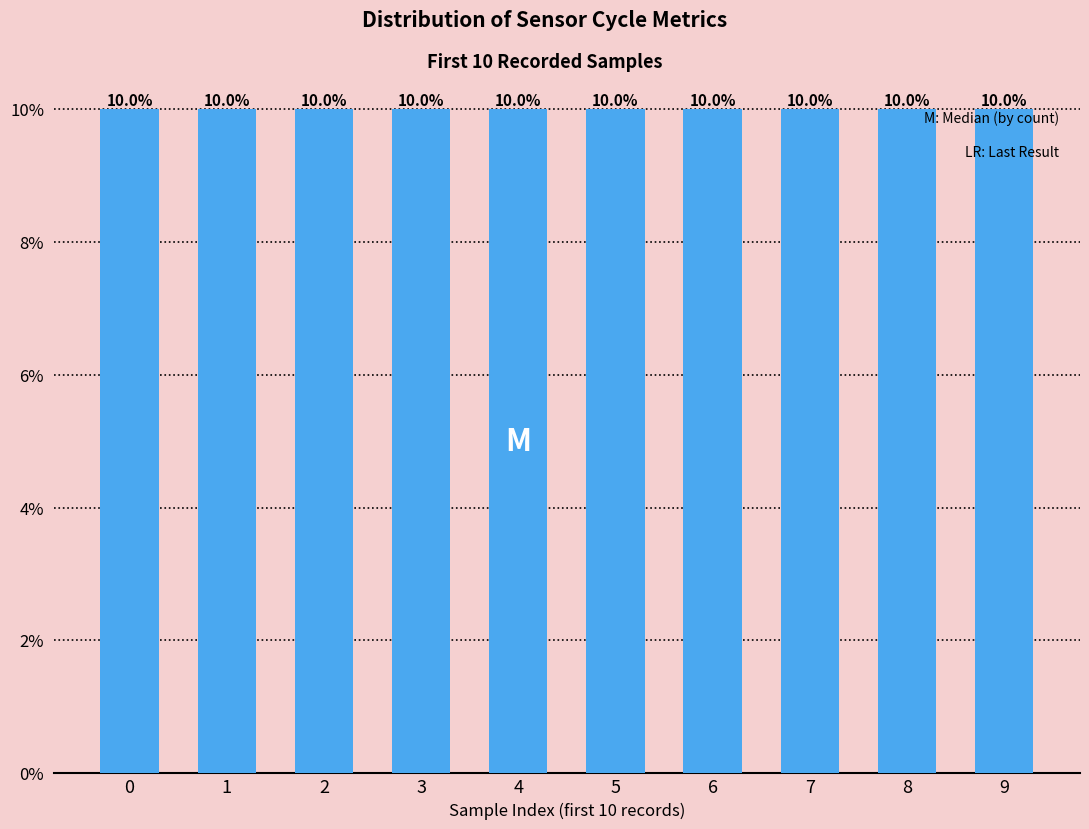

The value at 8 is 14.7. True or false?

False